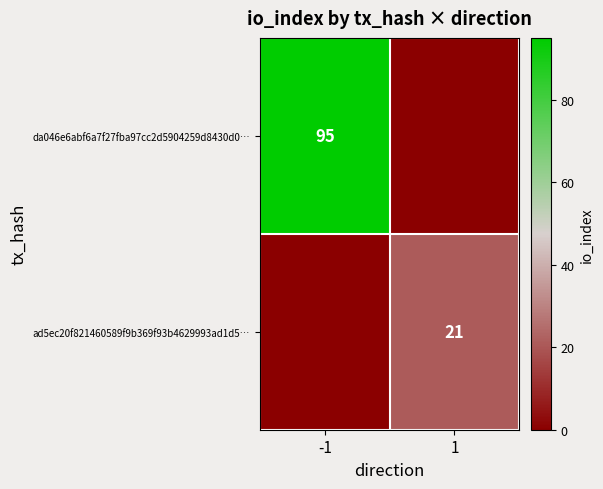

At how many categories does at least one series exceed 13?

2